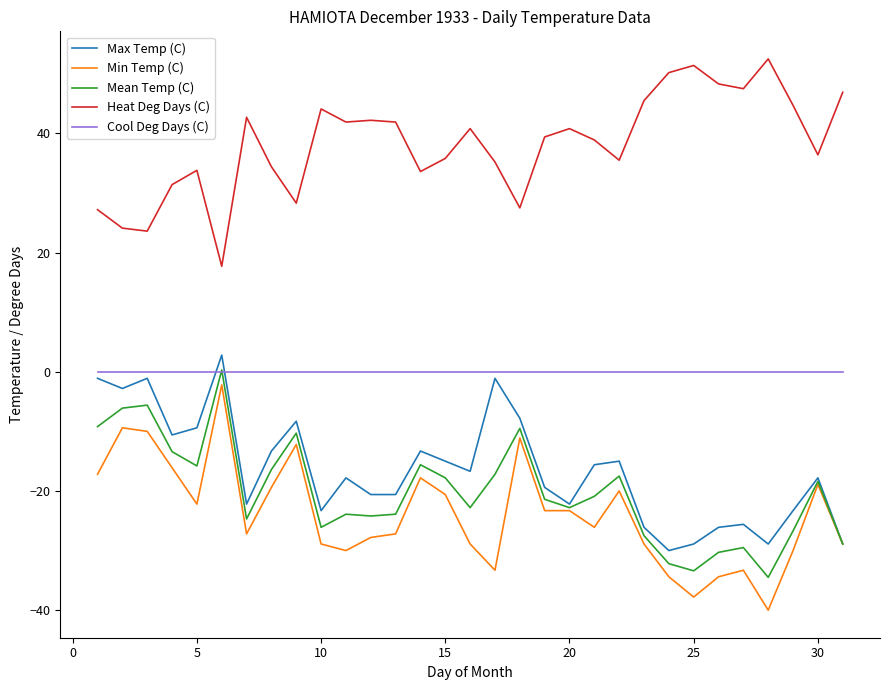

Which series has the largest total across all categories?

Heat Deg Days (C)